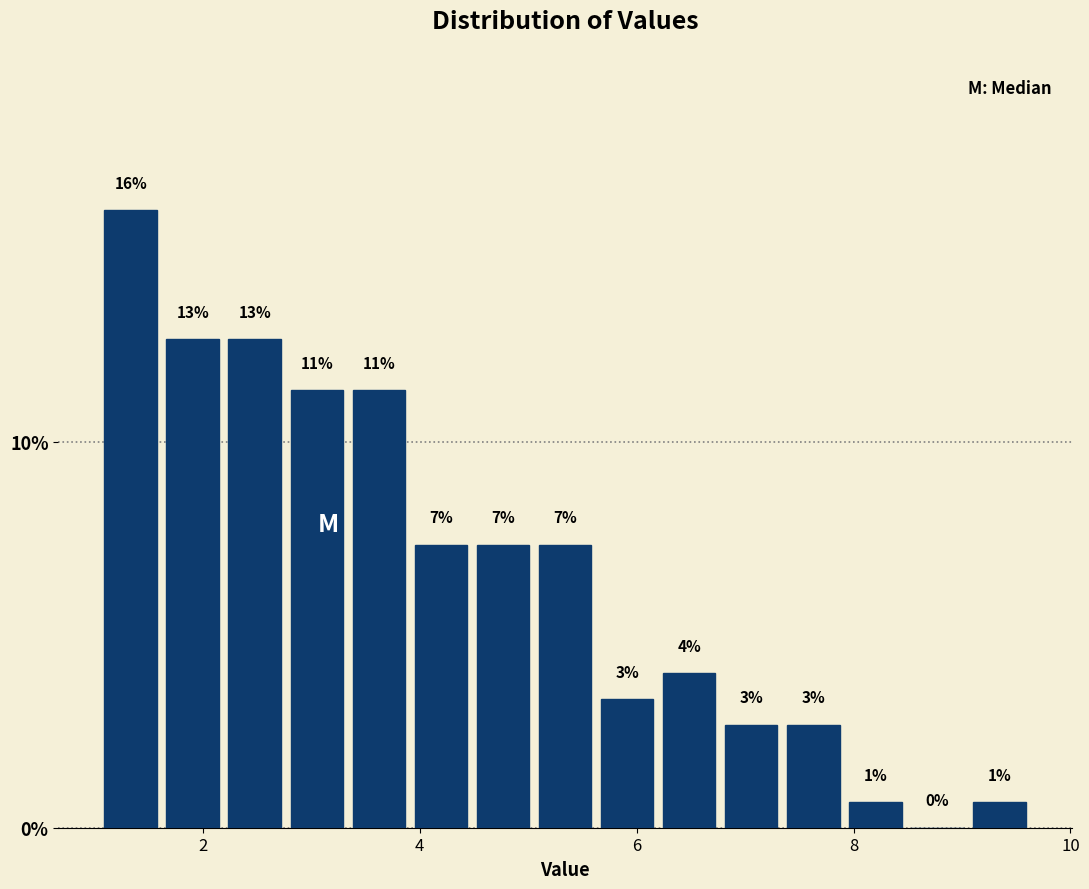

Read against the x-axis, roughly where is the centre of the tallest bar?

1.4